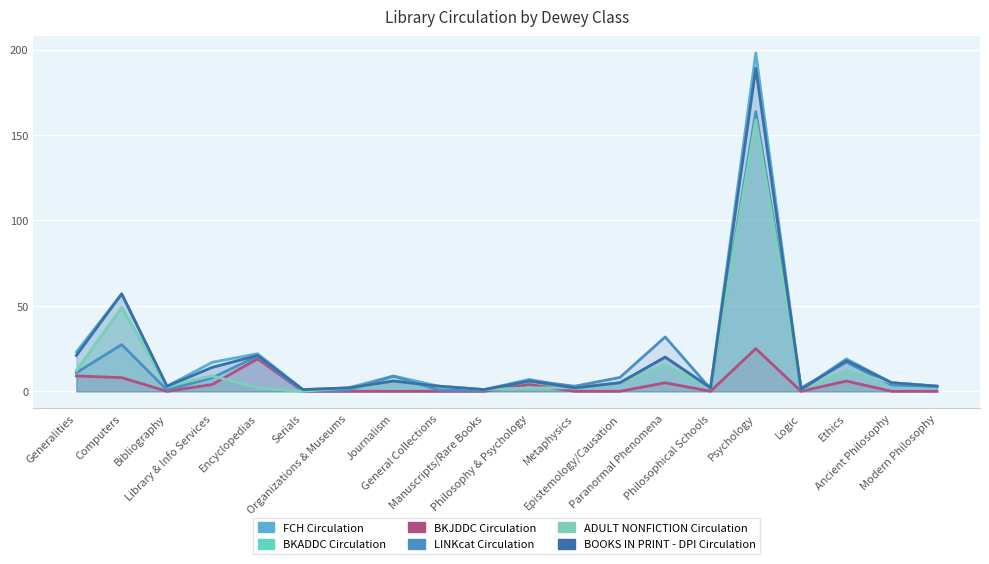

How many series are shown in this chart?

6